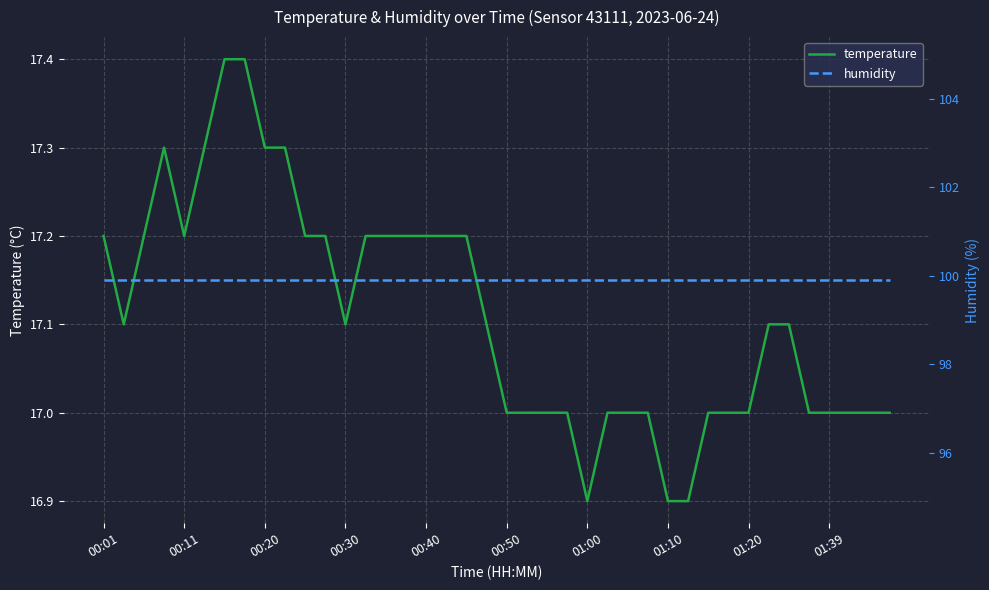

Is it true that temperature equals 17.1 at 00:30?

True